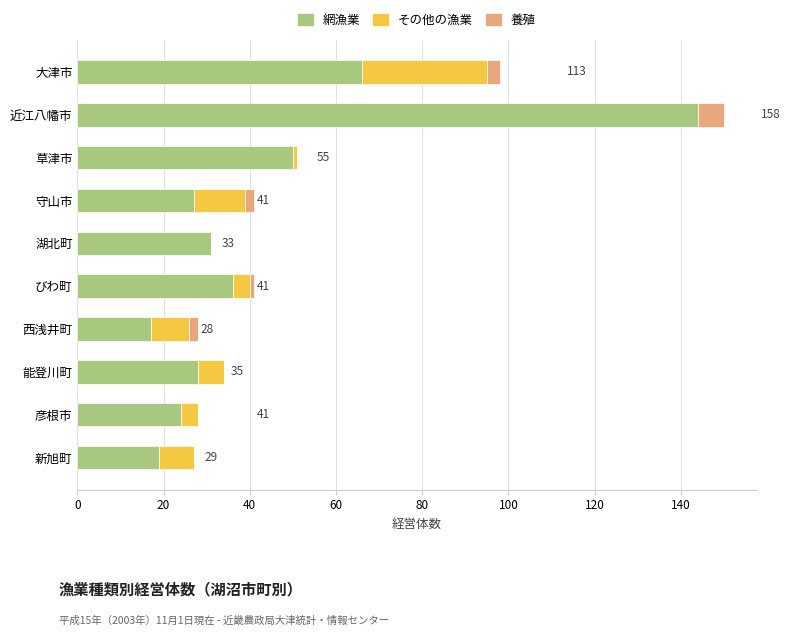

What is the highest value of the 網漁業 series?

144